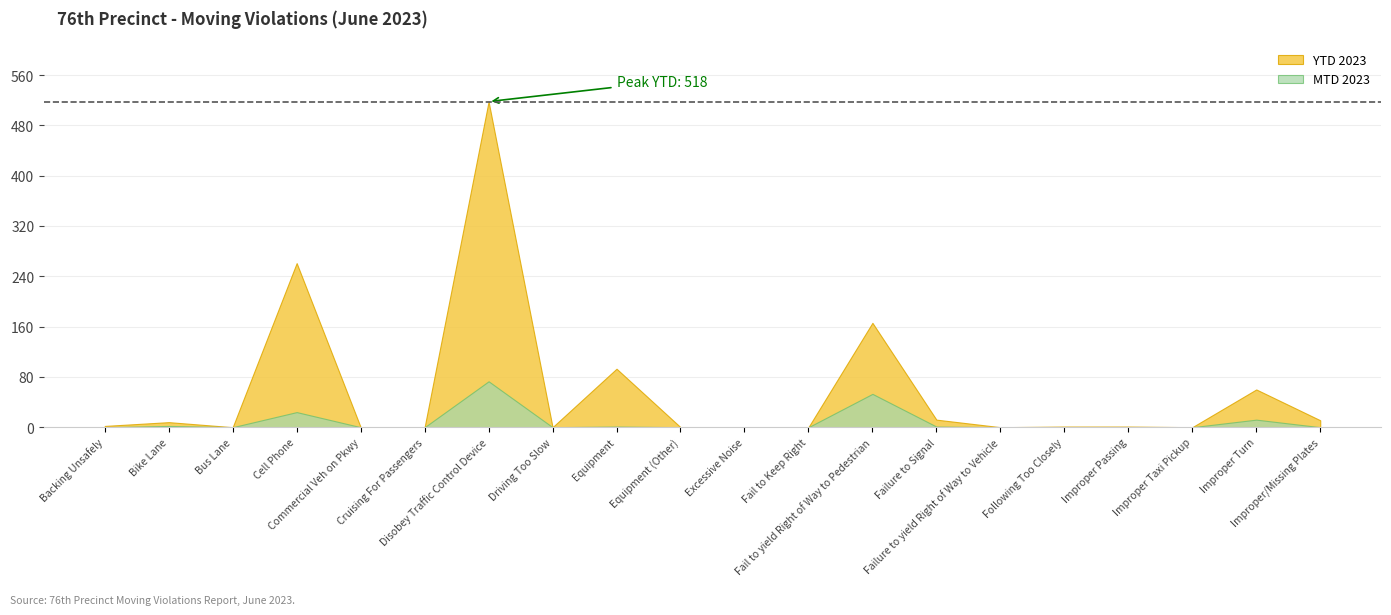

True or false: YTD 2023 and MTD 2023 intersect in this chart.

False